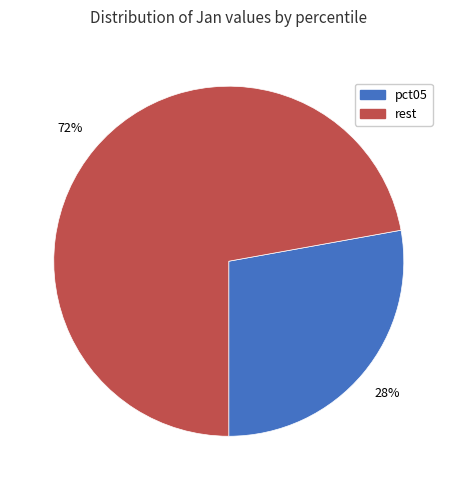

Is there any slice that represents more than half of the pie?

Yes